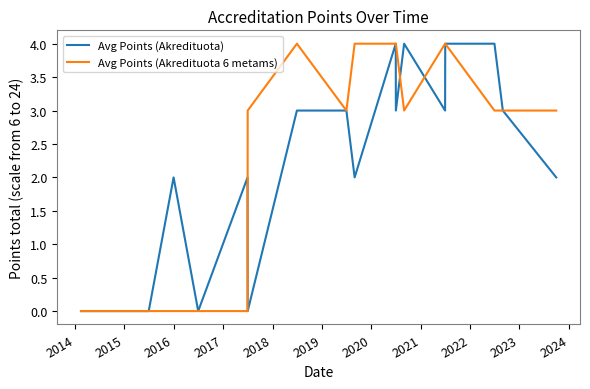

Reading right to left, list all the values displayed in this chart.

Avg Points (Akredituota): 2	3	4	4	3	4	3	4	2	3	3	0	2	0	2	0	0	0
Avg Points (Akredituota 6 metams): 3	3	3	4	4	3	4	4	4	3	4	3	0	0	0	0	0	0